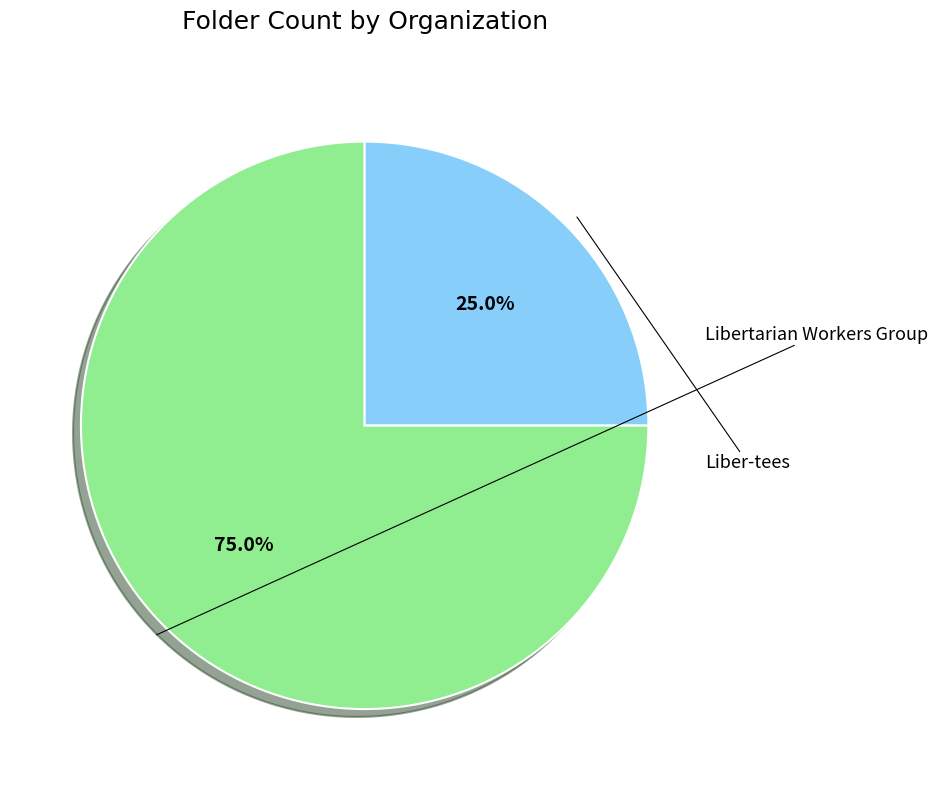

How many slices are in this pie chart?

2